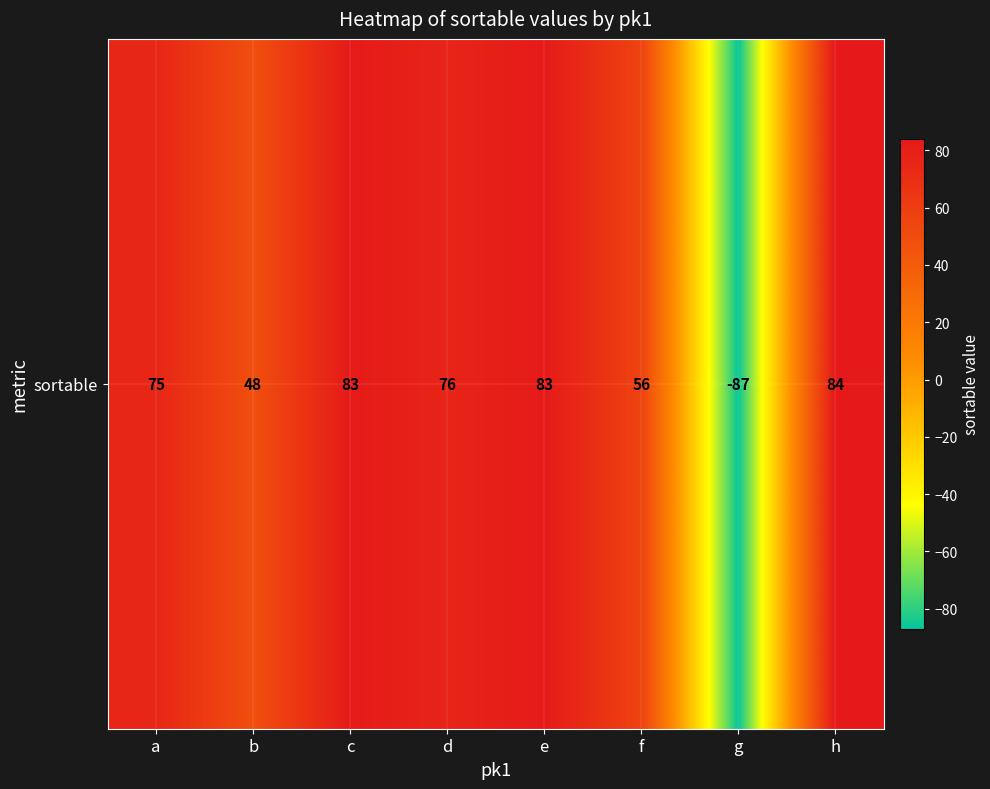

How many distinct data groups are displayed?

1